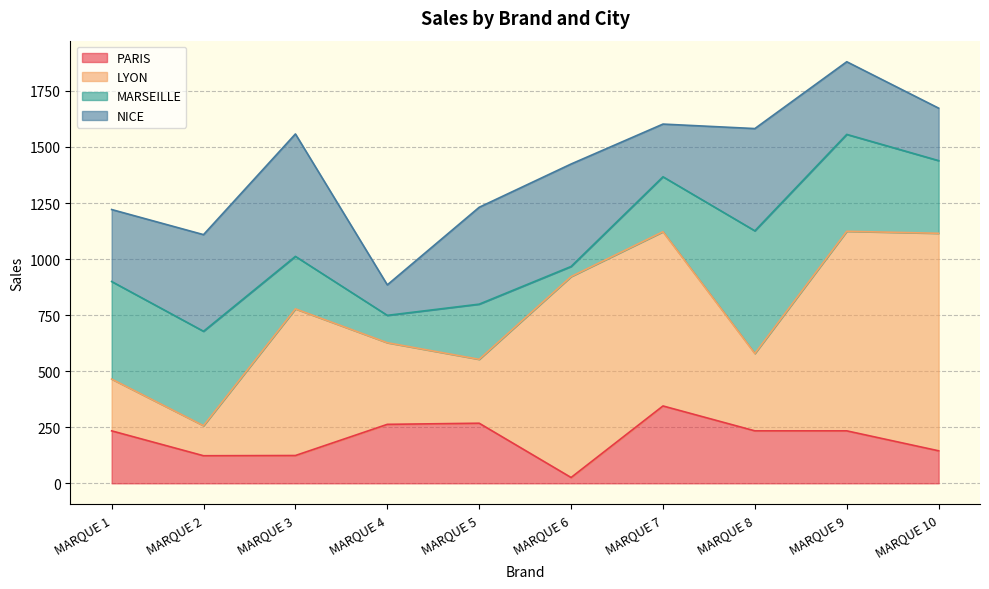

List the series in order of their peak value, highest first.

LYON, MARSEILLE, NICE, PARIS